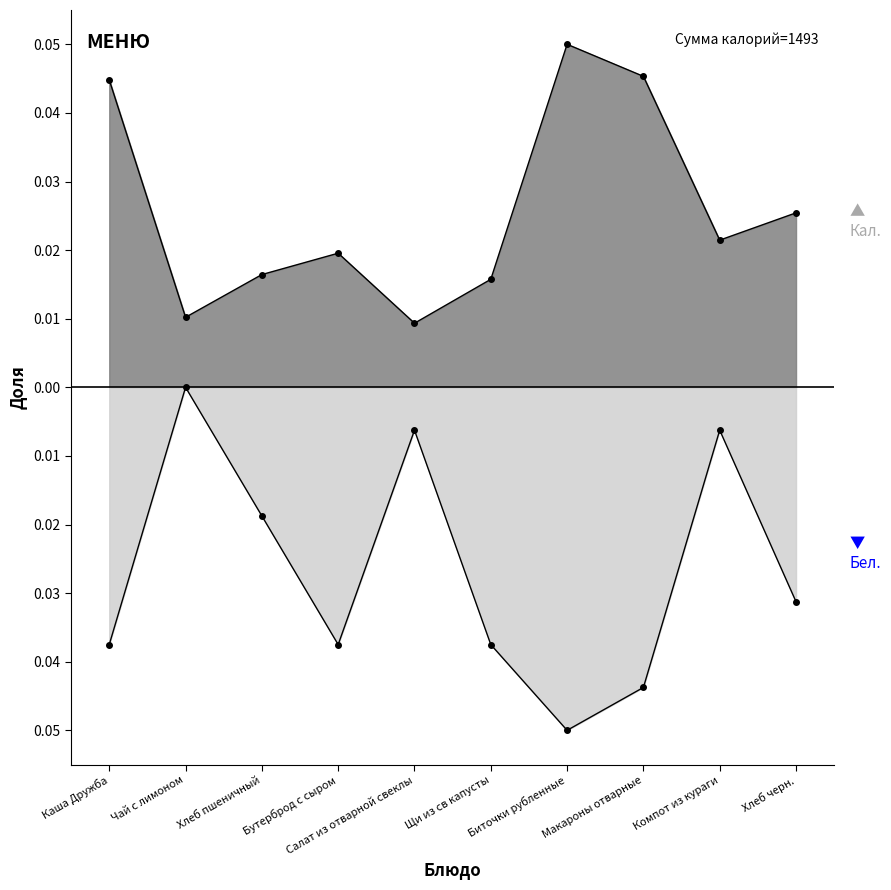

How many distinct data groups are displayed?

2